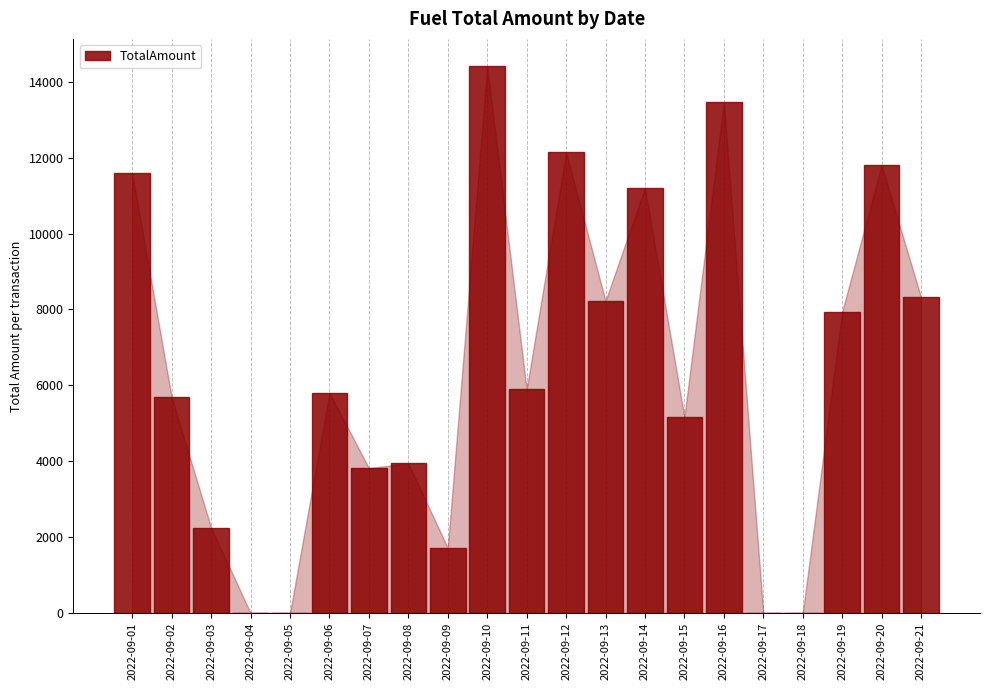

At which category does the chart reach its peak across all series?

2022-09-10